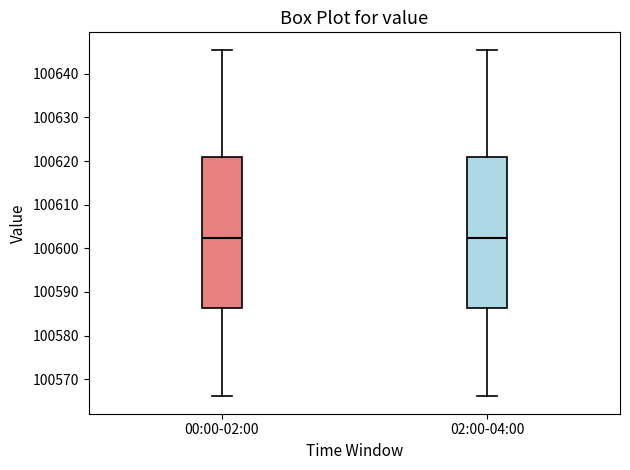

Where does the median line of the box for 00:00-02:00 sit on the y-axis? The values are not printed on the chart, so give them approximately, as read against the axis.

100602